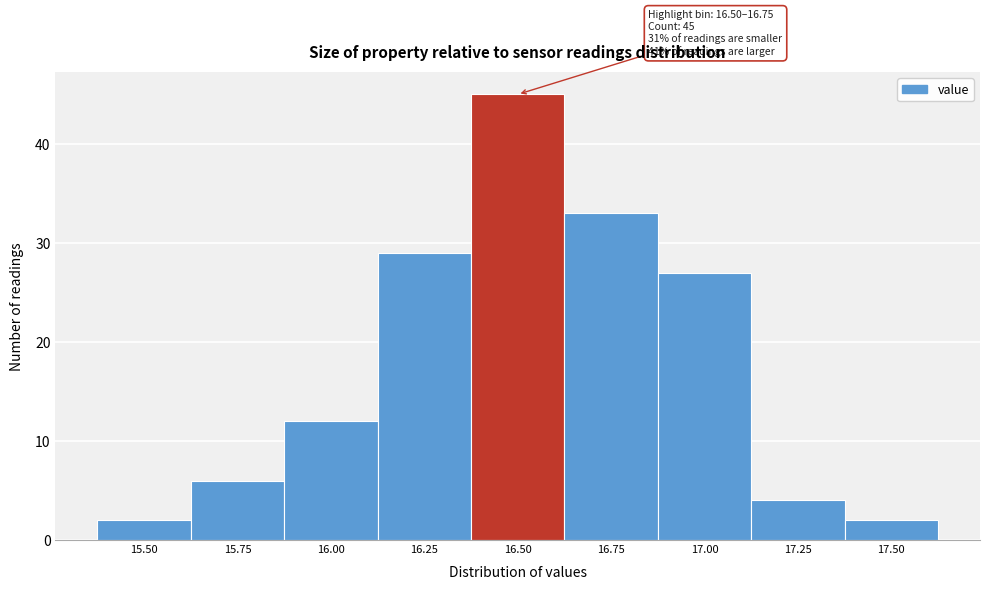

Reading right to left, what are all the values shown in this chart?

17.50=2	17.25=4	17.00=27	16.75=33	16.50=45	16.25=29	16.00=12	15.75=6	15.50=2